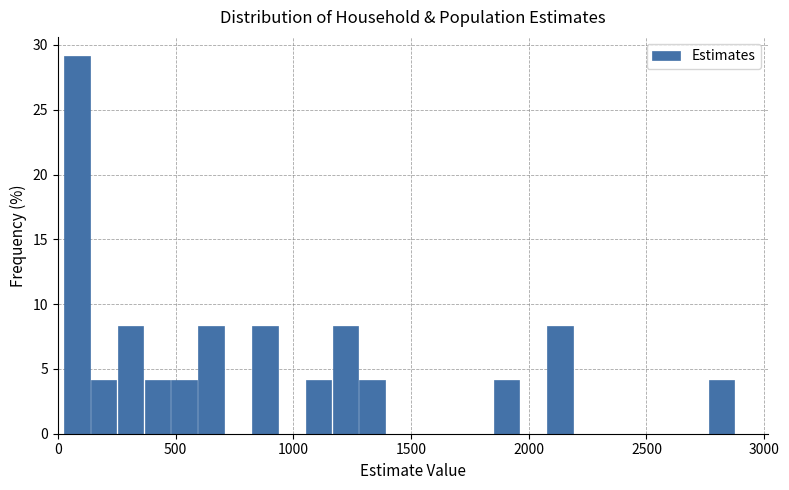

Around what value on the x-axis is the tallest bar? Give the approximate position of its centre, as read against the axis.

100